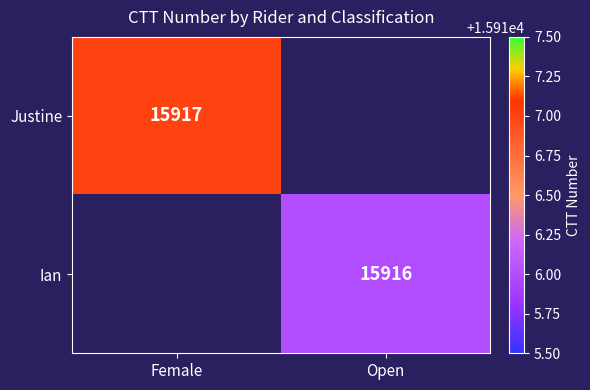

How many distinct data groups are displayed?

2